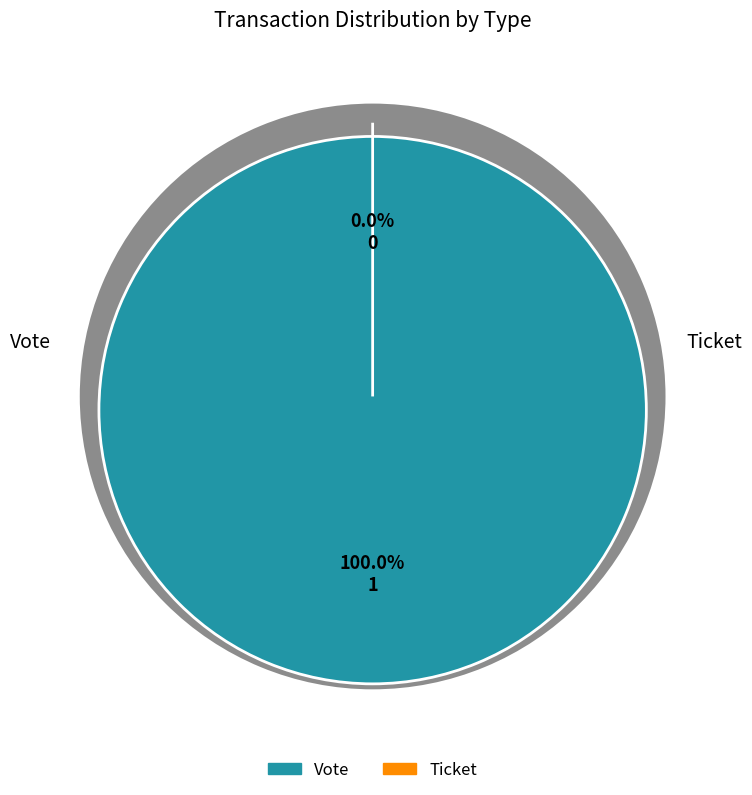

To the nearest percent, what portion does Vote represent?

100%